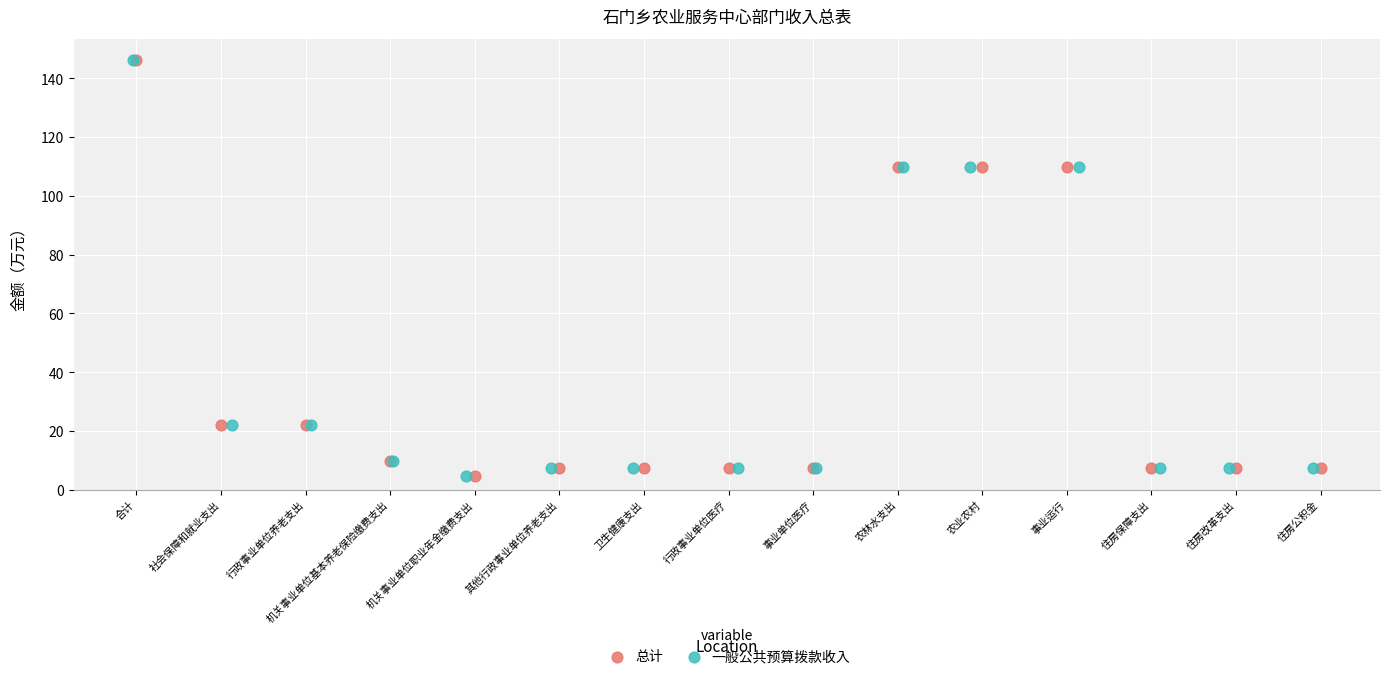

What are all the series names shown in the legend?

总计, 一般公共预算拨款收入